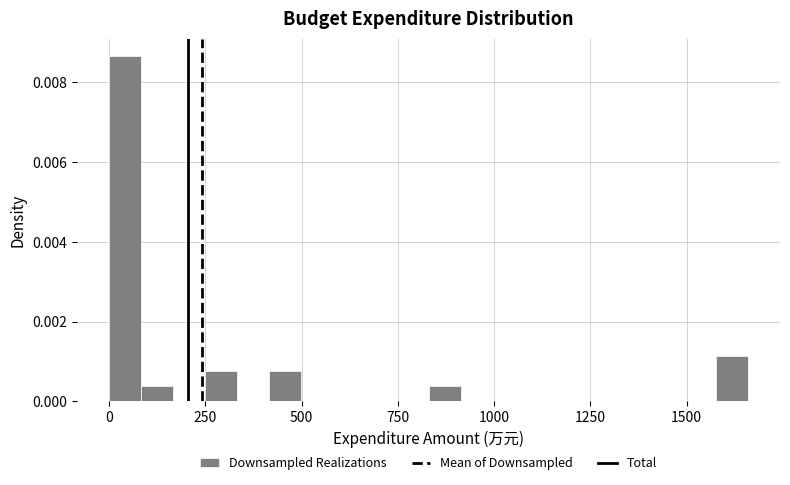

Around what value on the x-axis is the tallest bar? Give the approximate position of its centre, as read against the axis.

50